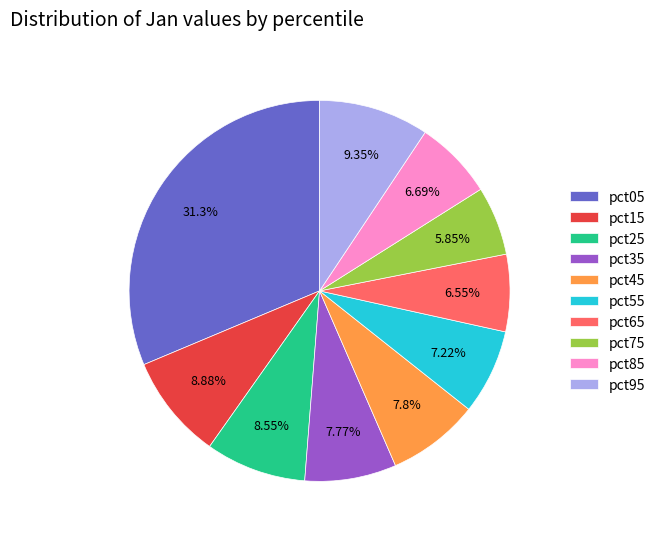

Count the number of slices in the pie.

10